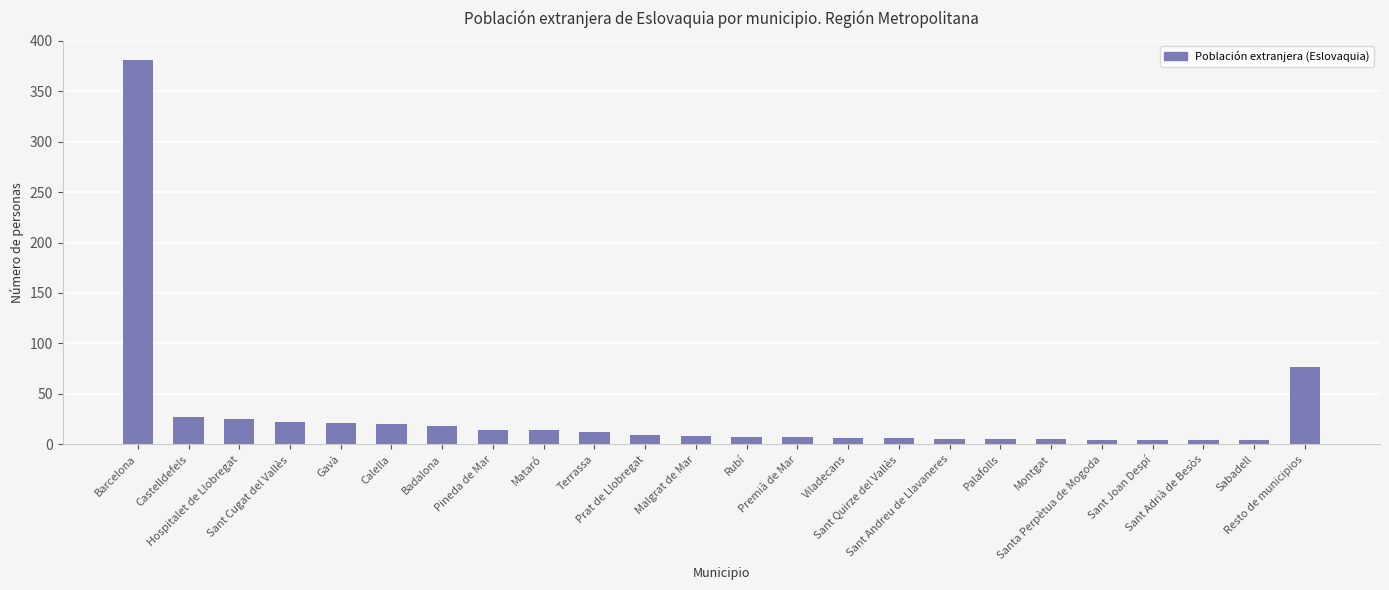

How many categories are shown in the chart?

24